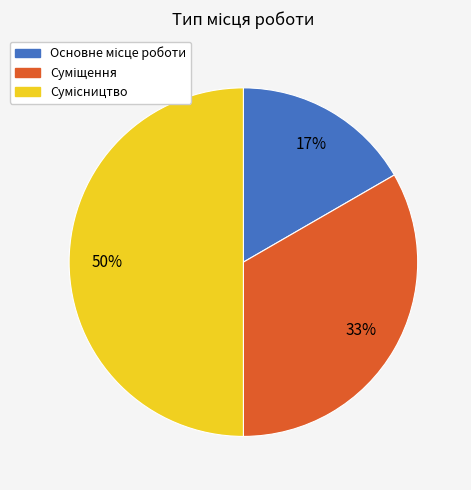

To the nearest percent, what is the average slice percentage?

33%